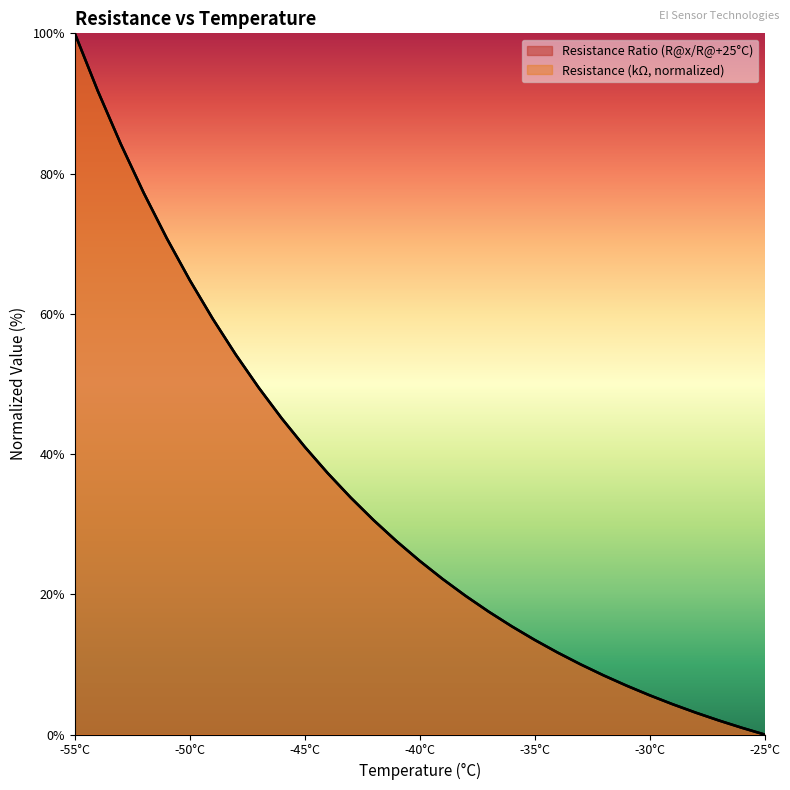

Does the chart have visible grid lines?

No